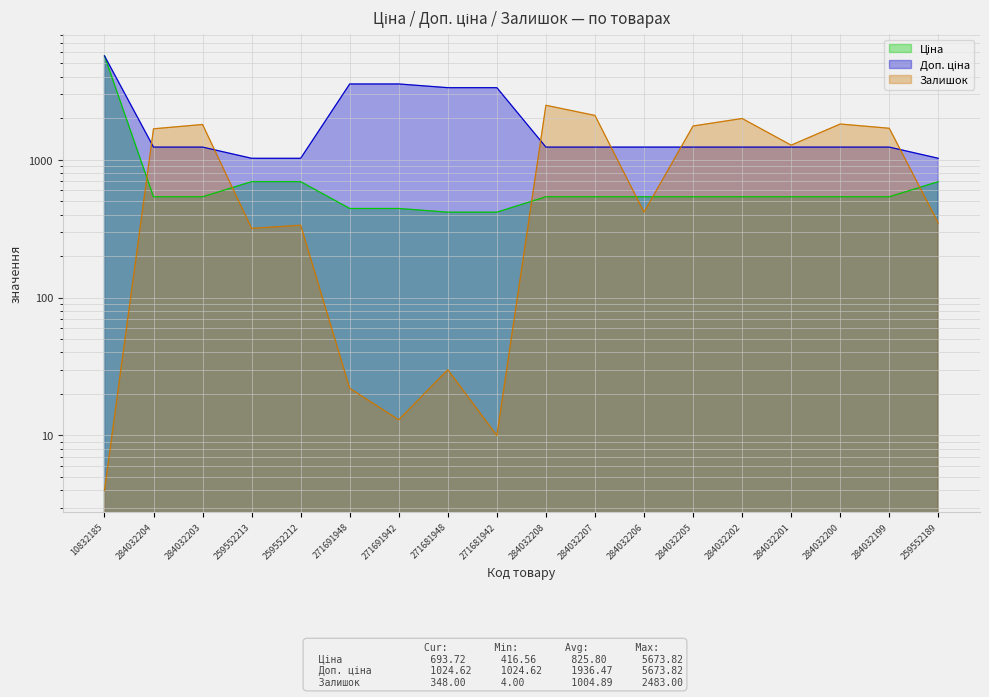

What is the minimum value shown in the chart?

4.0